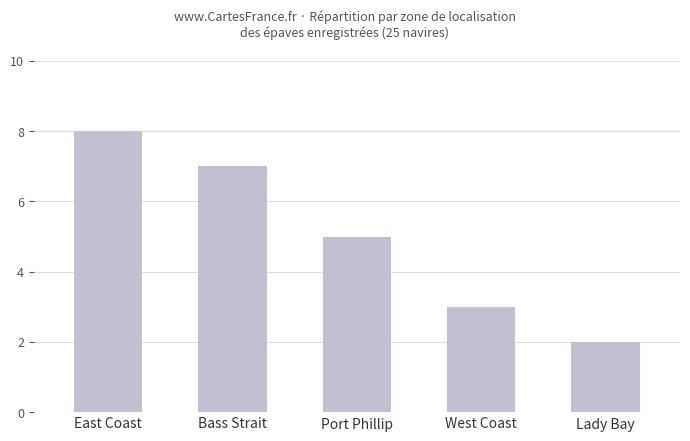

What is the label of the 1st bar from the right?

Lady Bay